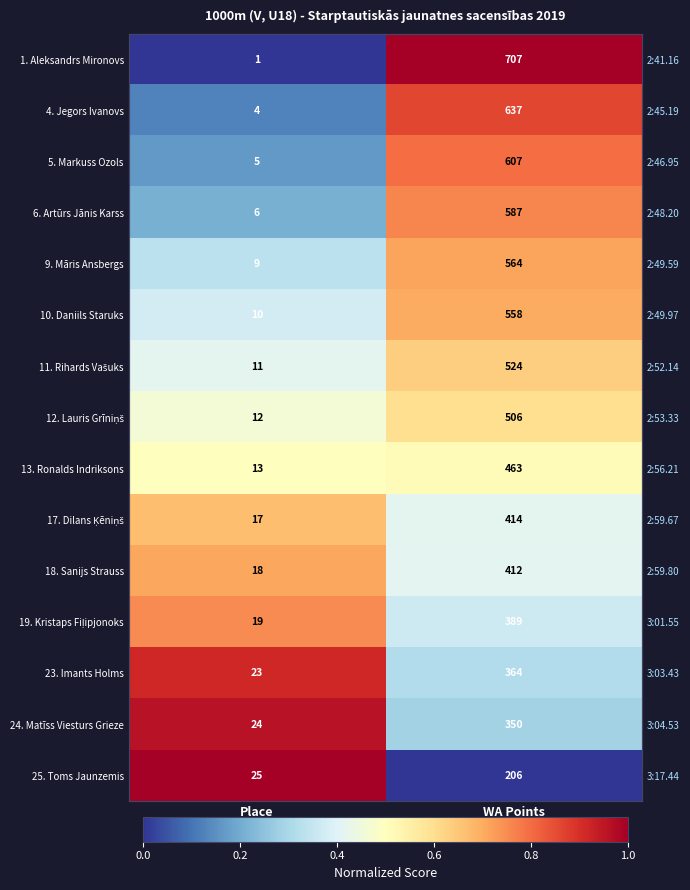

What is the spread (max minus min) of values at Place?

1.0